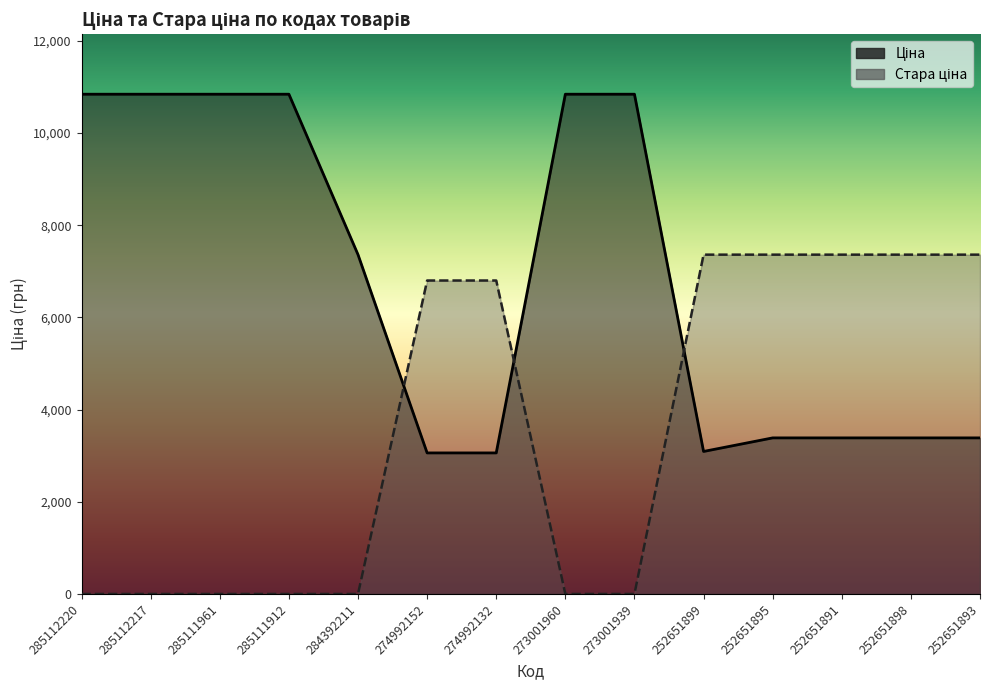

At which label does Ціна first exceed 7360?

285112220